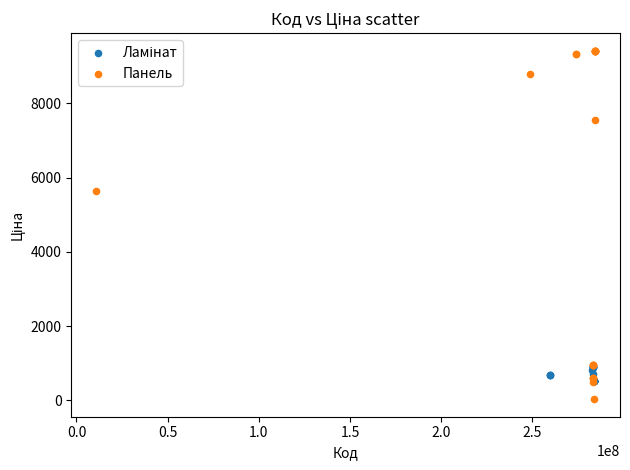

Which series has the largest Y range (max minus min)?

Панель